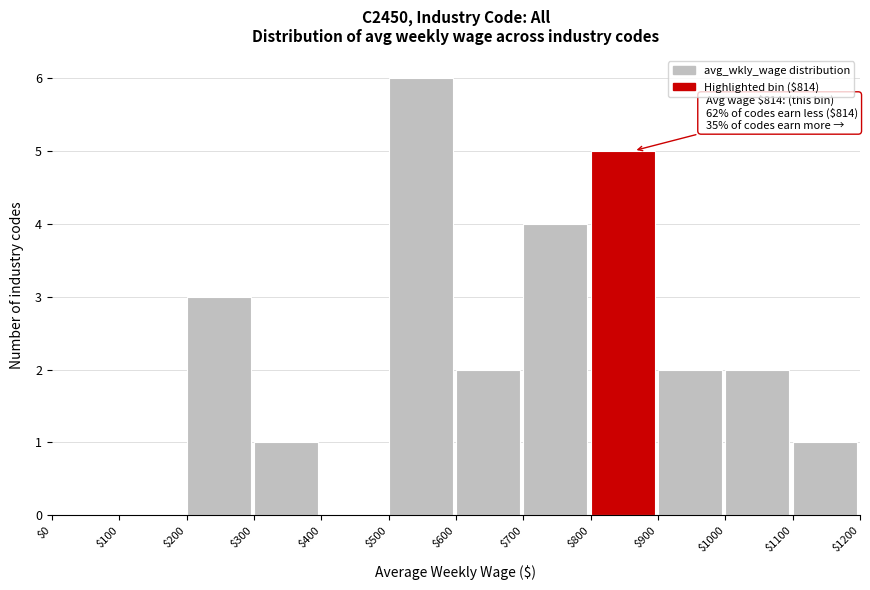

Which range on the x-axis has the tallest bar?

$500 to $600